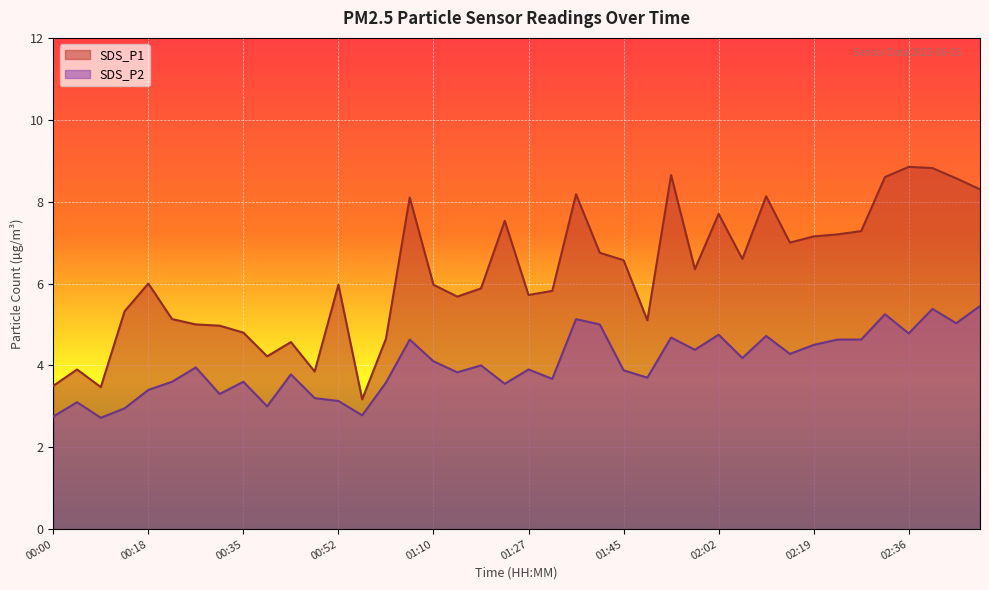

Is the value of SDS_P2 at 00:18 greater than the value of SDS_P1 at 02:36?

No